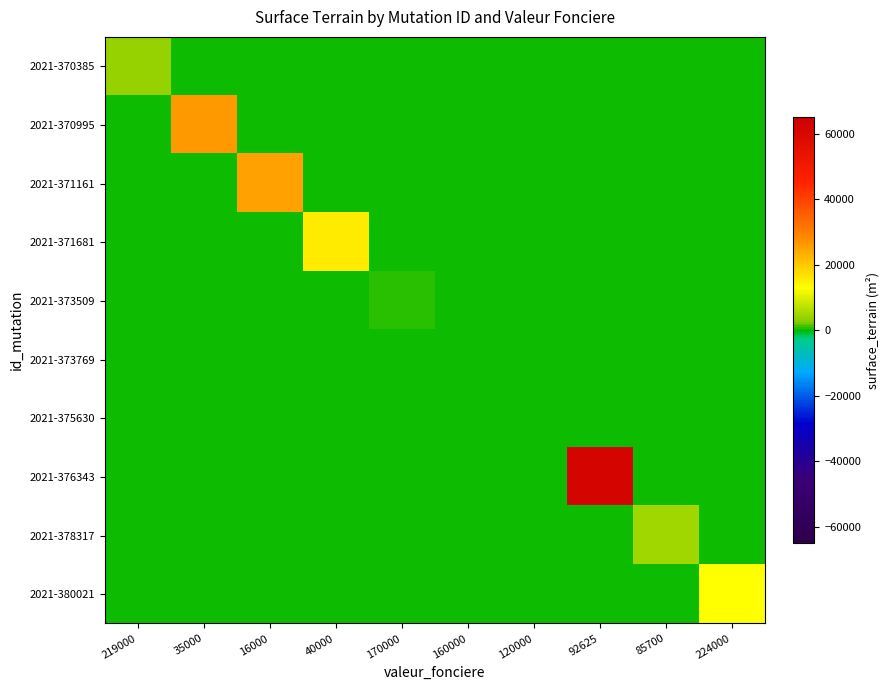

How many series are shown in this chart?

10